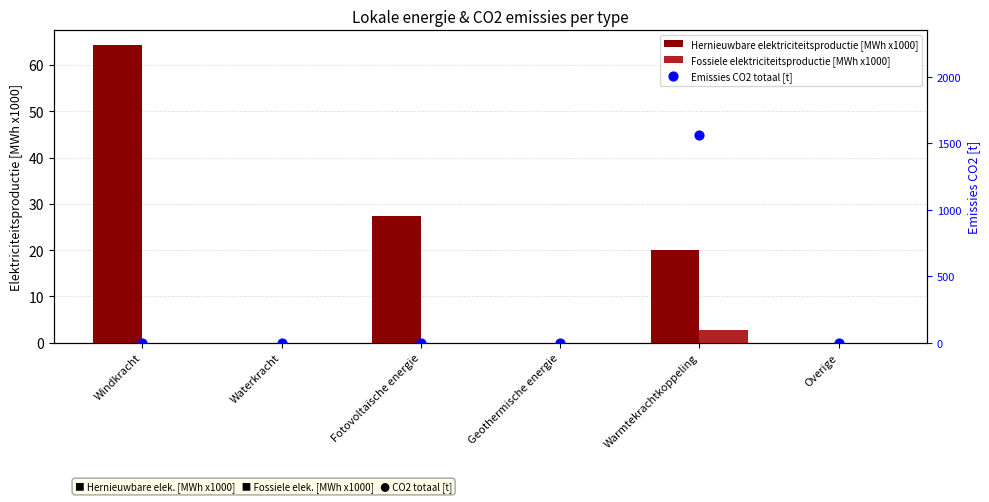

Which series reaches the minimum Y coordinate?

Hernieuwbare elektriciteitsproductie [MWh x1000]